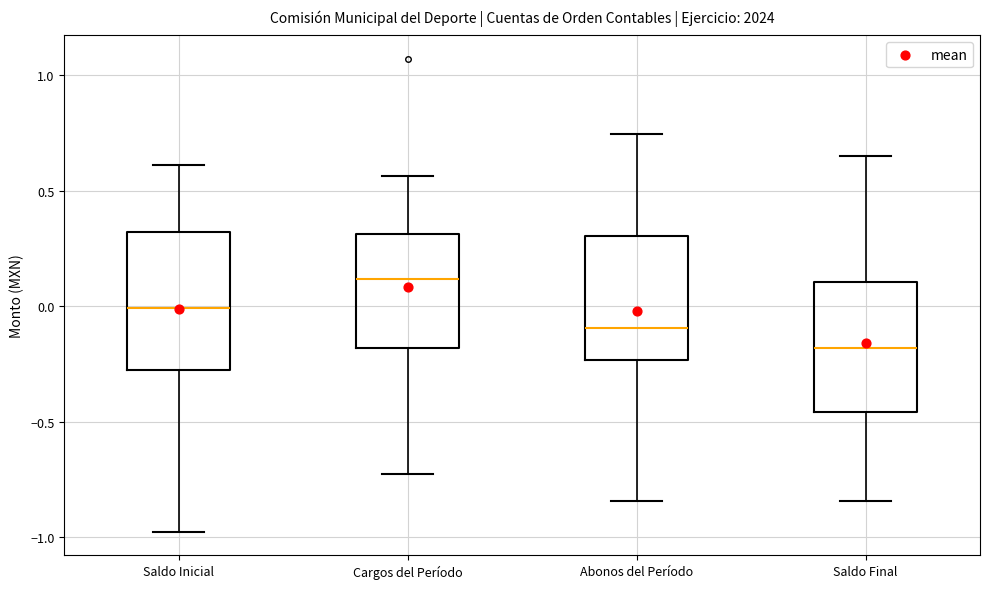

Reading left to right, transcribe this box plot: for each box, give where its median line is, the range the box spans, and where its two whiskers end, as read against the y-axis. The values are not printed on the chart, so give them approximately, as read against the axis.

Saldo Inicial: median 0.00, box -0.30 to 0.30, whiskers -1.00 to 0.60
Cargos del Período: median 0.10, box -0.20 to 0.30, whiskers -0.75 to 0.55
Abonos del Período: median -0.10, box -0.25 to 0.30, whiskers -0.85 to 0.75
Saldo Final: median -0.20, box -0.45 to 0.10, whiskers -0.85 to 0.65